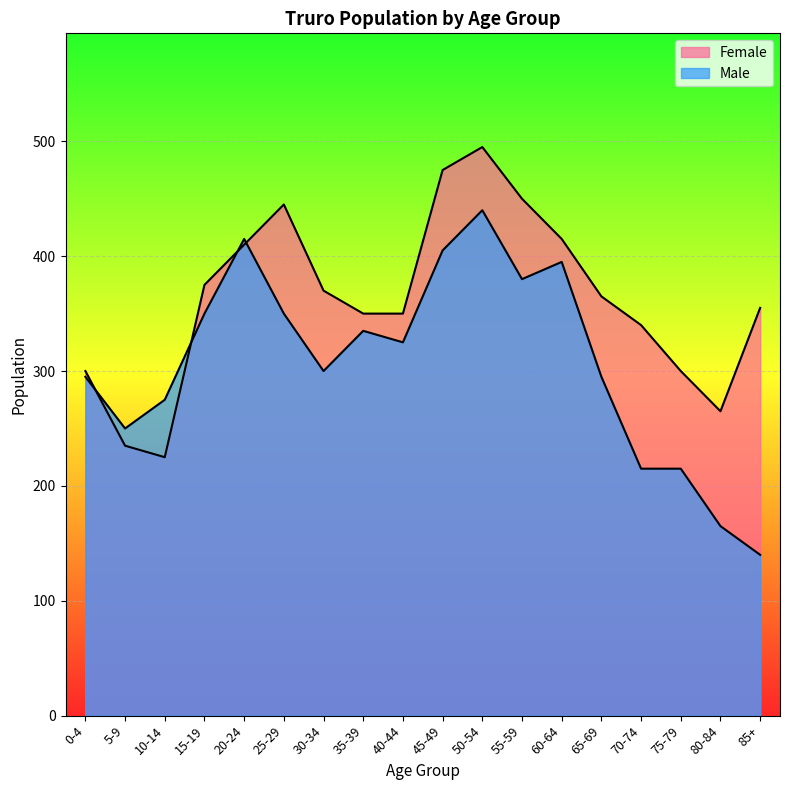

What is the total value across all series at 45-49?

880